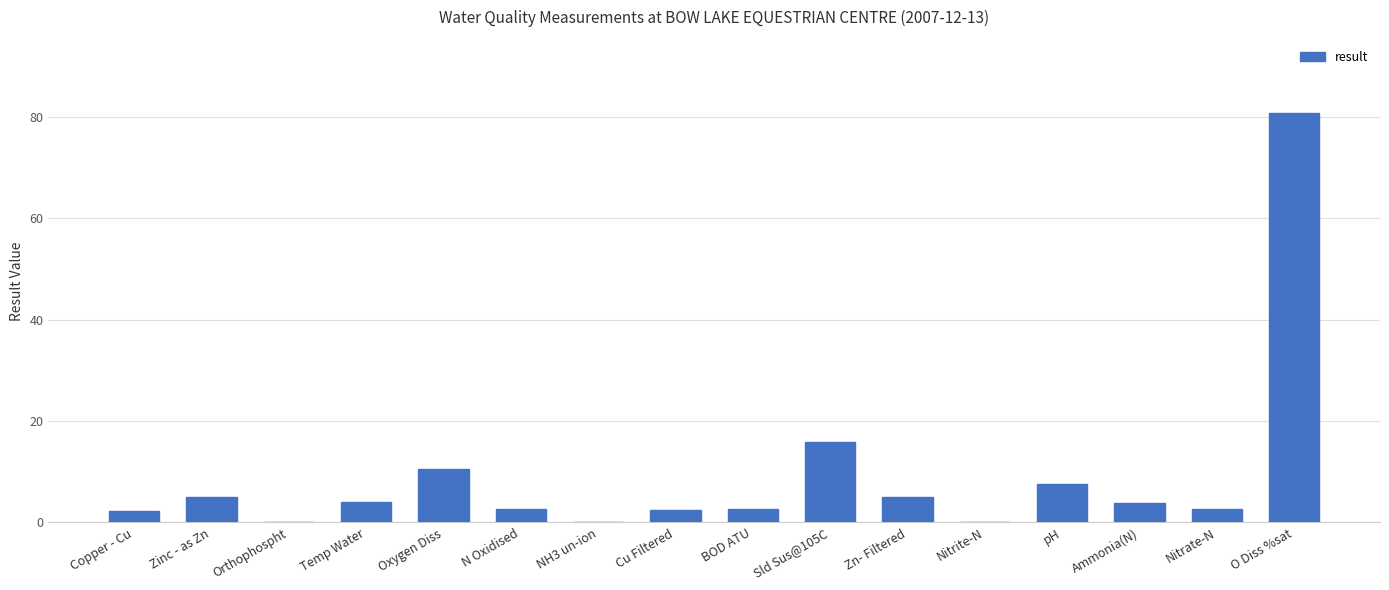

Which has a higher value, Cu Filtered or Oxygen Diss?

Oxygen Diss